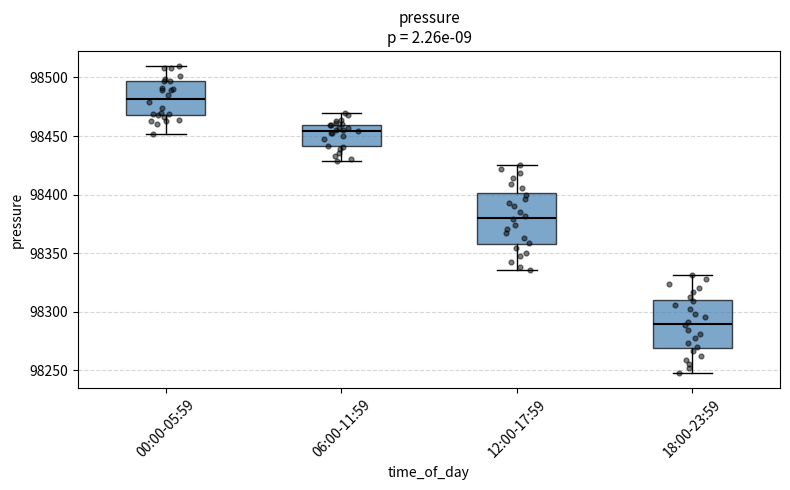

Which box has the highest median line?

00:00-05:59